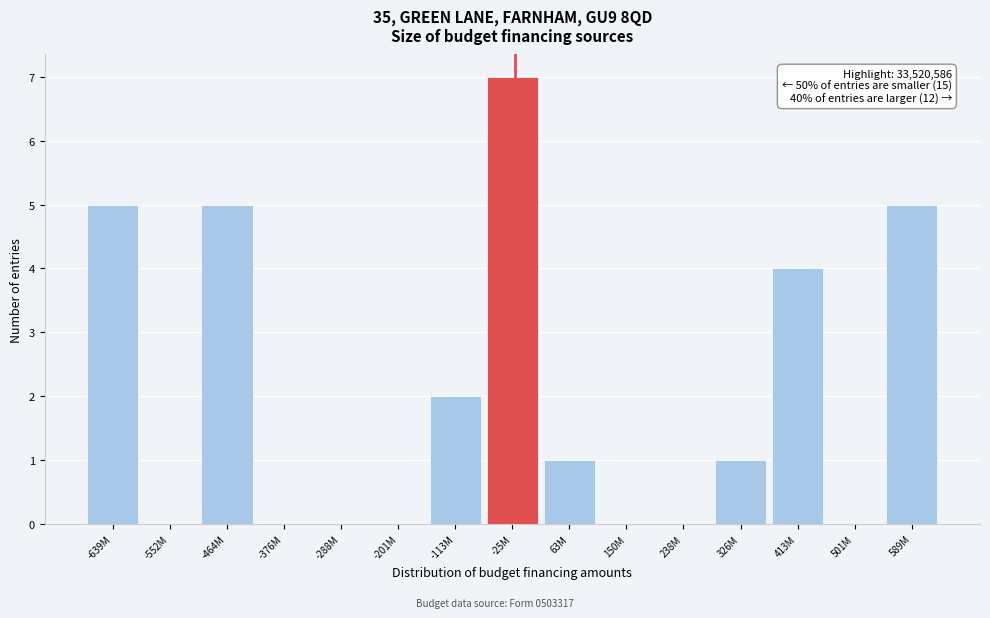

Reading left to right, transcribe all the data shown in this chart.

-639M=5	-552M=0	-464M=5	-376M=0	-288M=0	-201M=0	-113M=2	-25M=7	63M=1	150M=0	238M=0	326M=1	413M=4	501M=0	589M=5